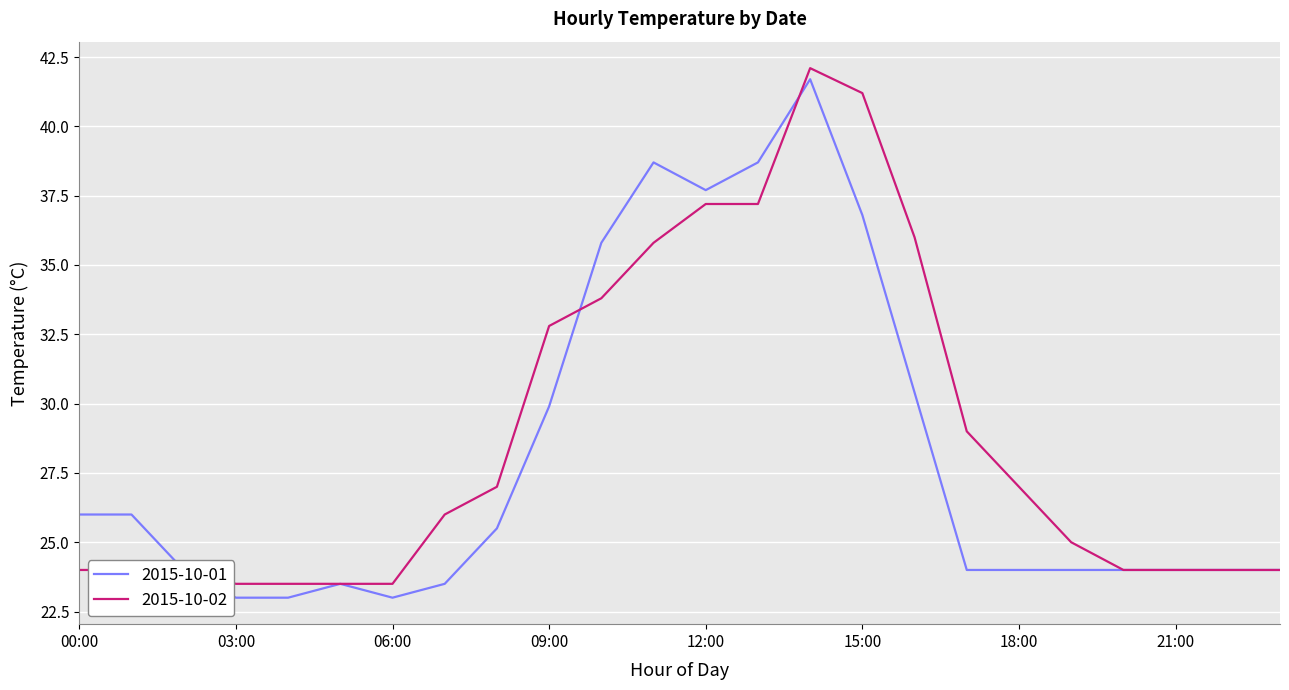

What is the maximum value for 2015-10-02?

42.1